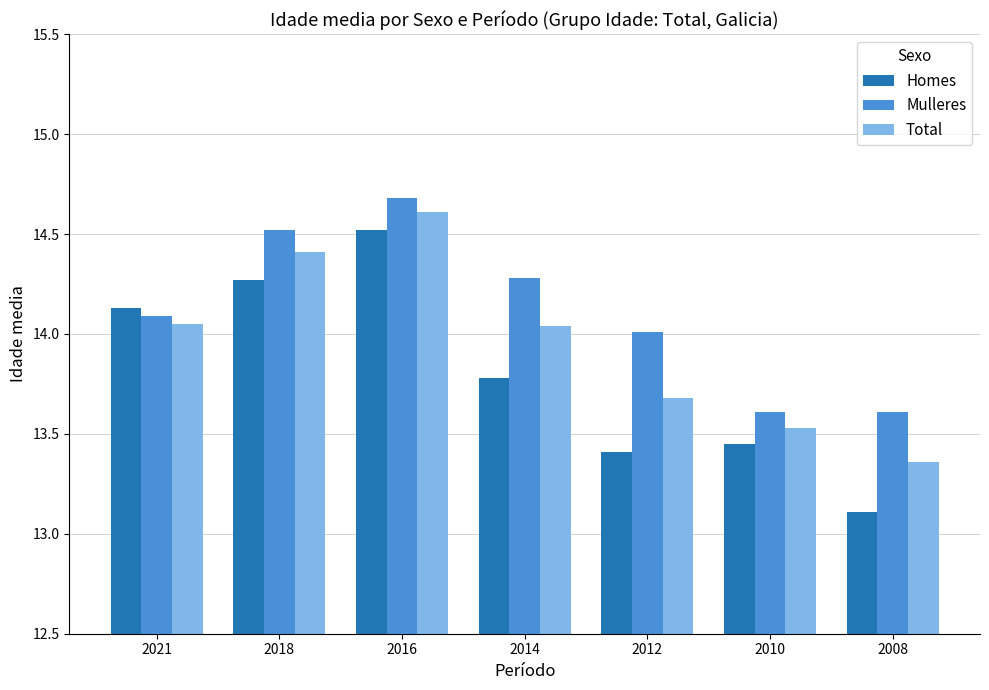

How many series are shown in this chart?

3